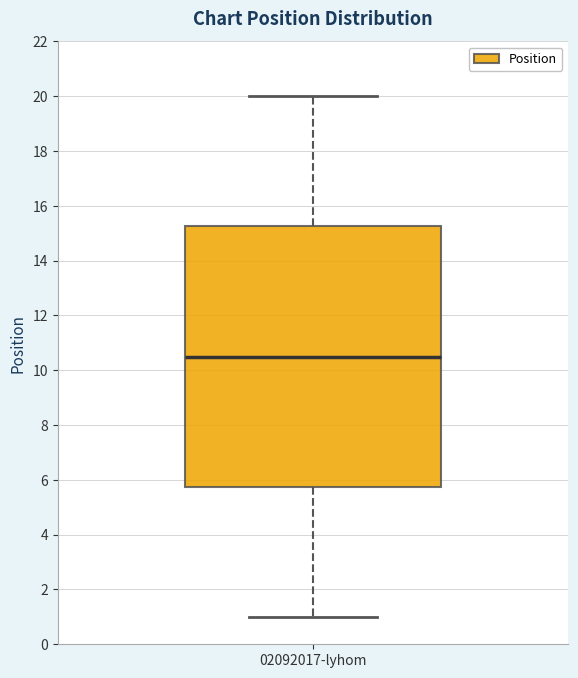

Read this box plot against the y-axis: the position of the median line, the range covered by the box, and the ends of both whiskers. The values are not printed on the chart, so give them approximately, as read against the axis.

median 10.6, box 5.8 to 15.2, whiskers 1.0 to 20.0